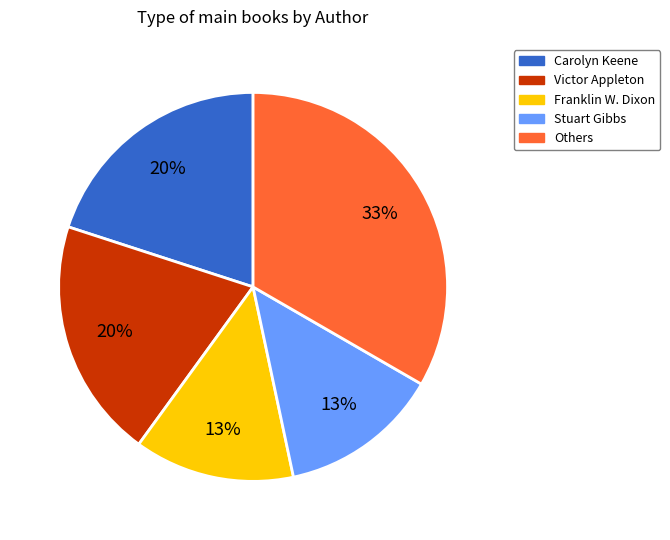

To the nearest percent, what is the average slice percentage?

20%